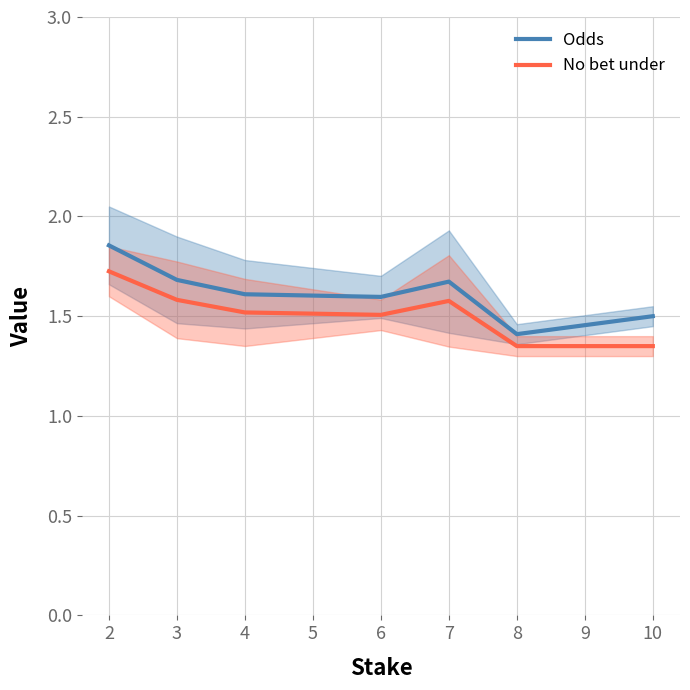

The value of Odds at 6 is 2.4. True or false?

False